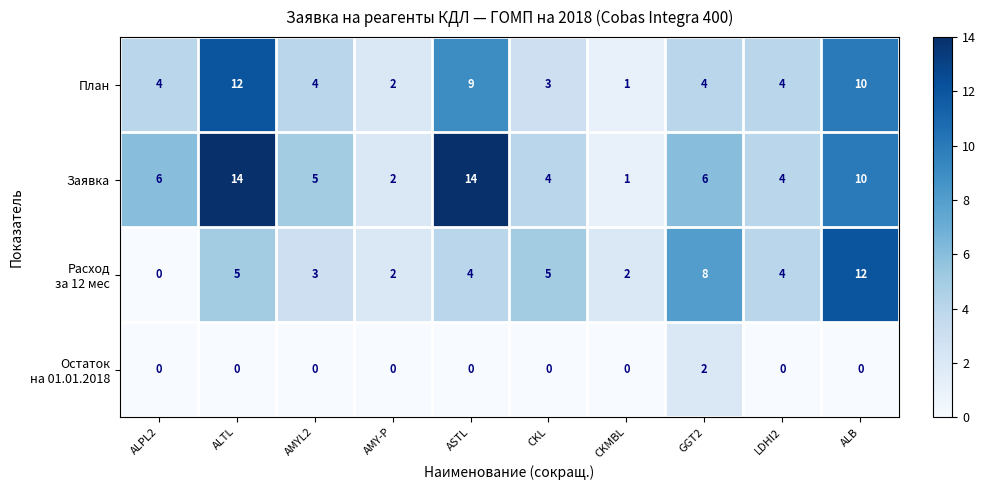

What is the highest value of the План series?

12